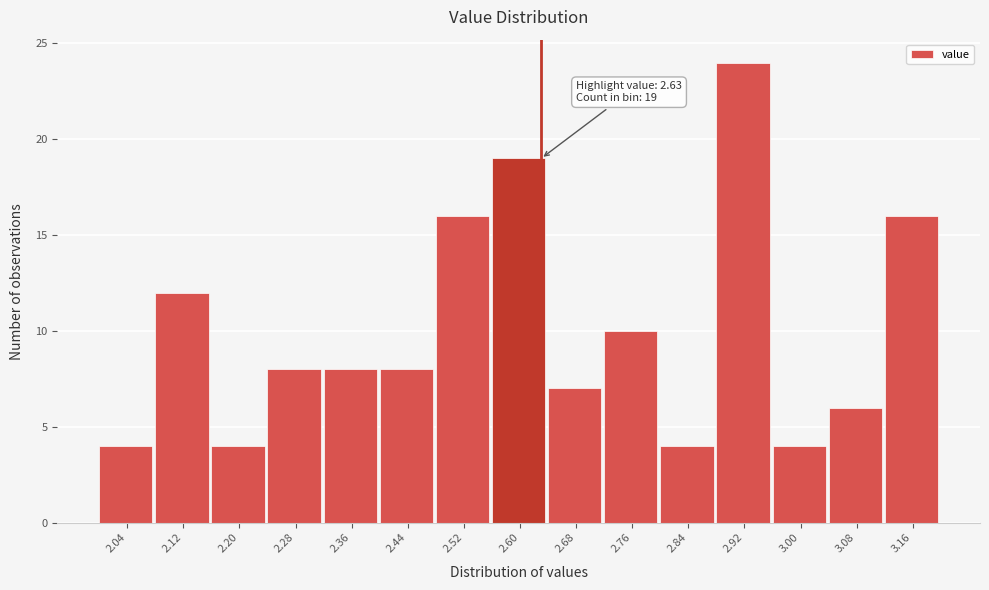

Over which range of the x-axis is the bar tallest?

2.88 to 2.96